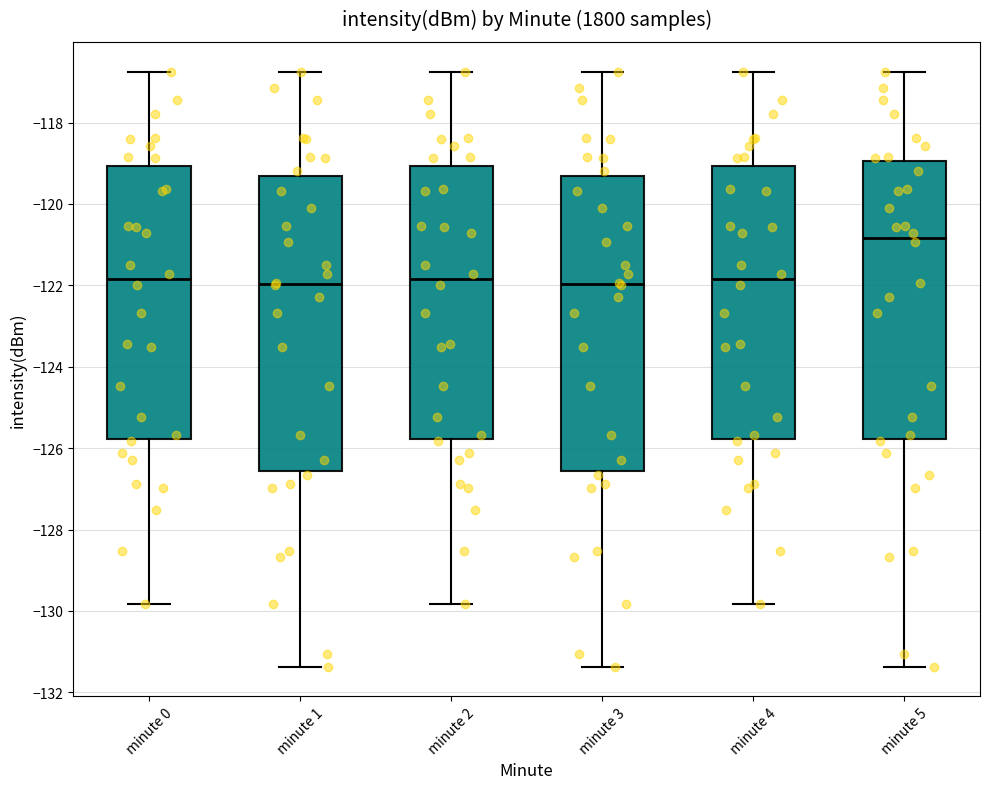

Where does the upper whisker of the box for minute 3 end on the y-axis? The values are not printed on the chart, so give them approximately, as read against the axis.

-116.8